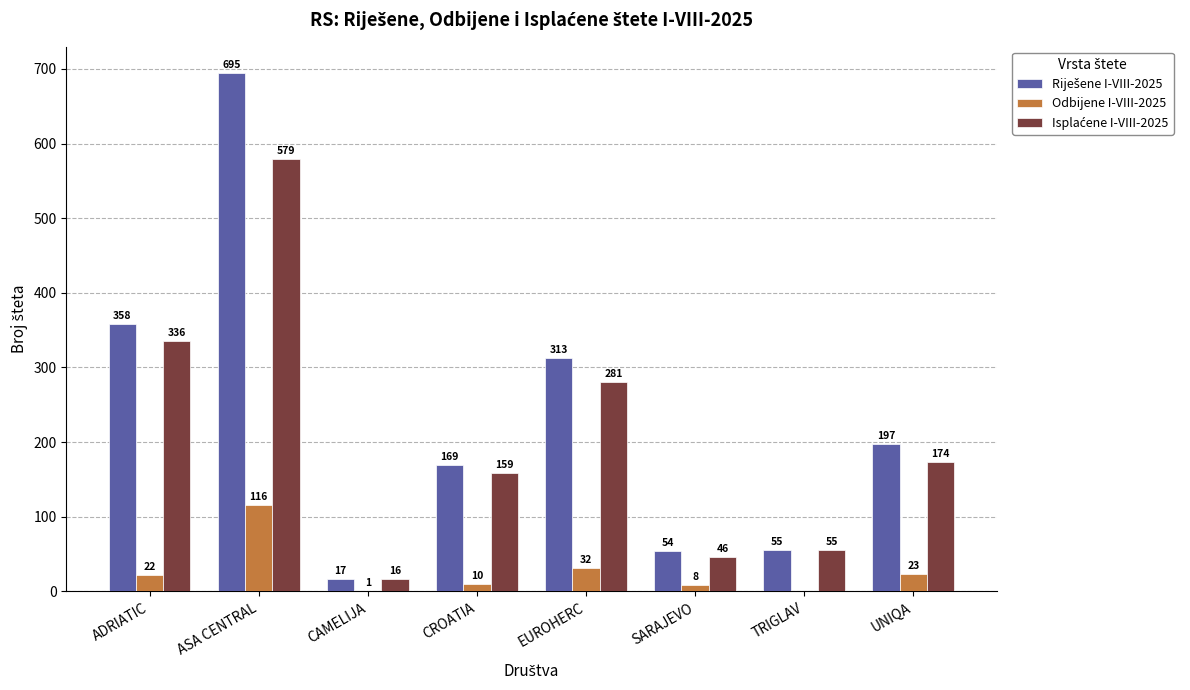

What is the greatest value displayed?

695